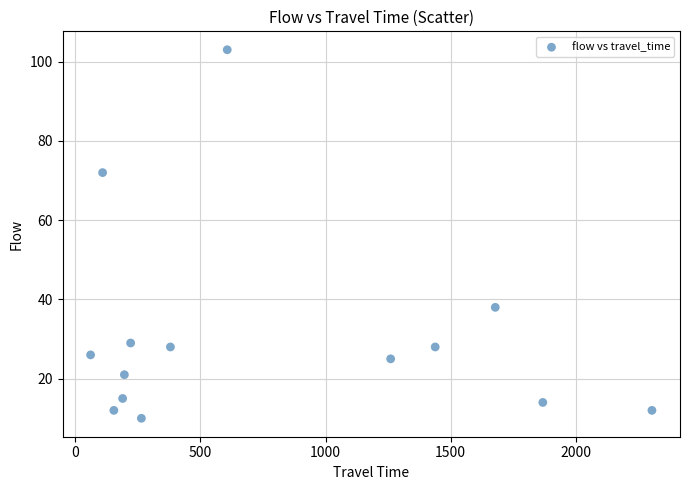

What Y value in the scatter plot is closest to 56?

72